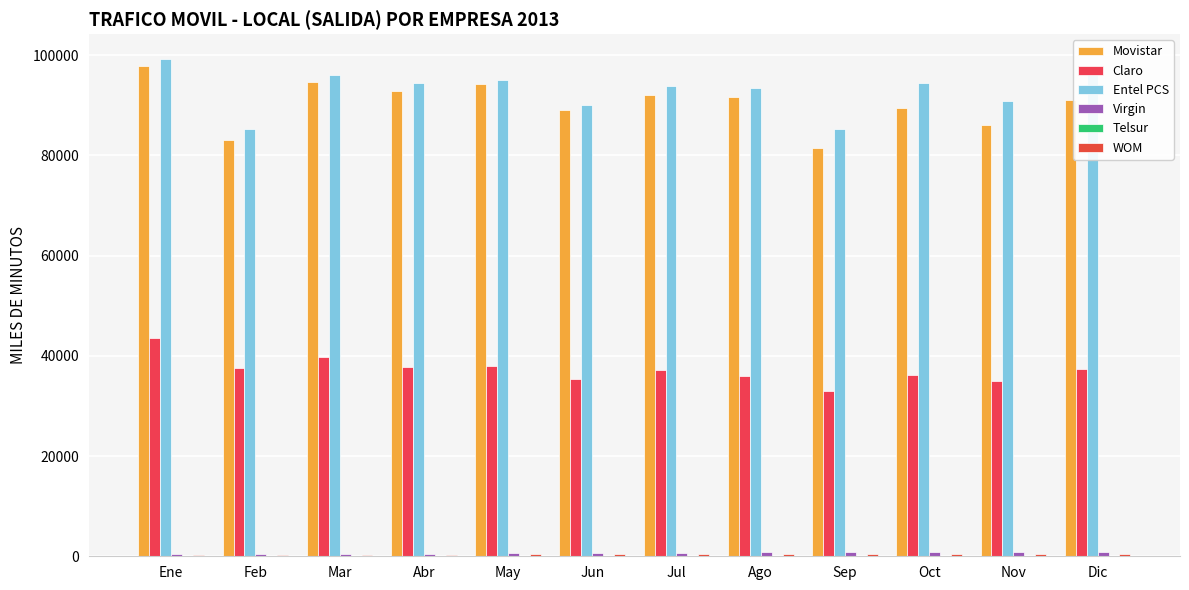

What is the label of the 2nd bar from the left?

Feb